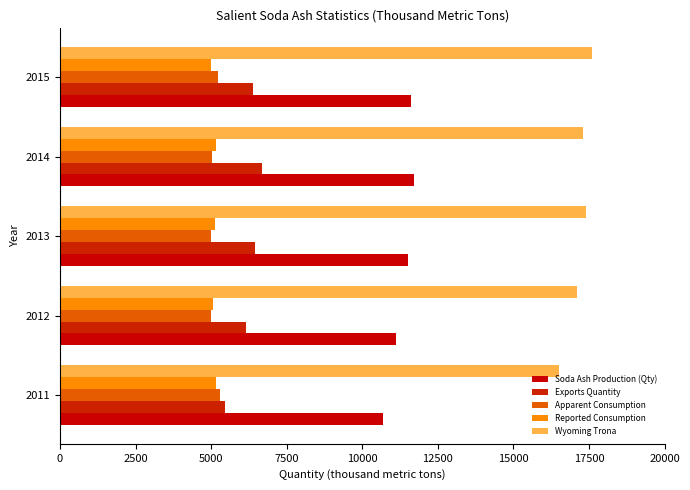

What is the maximum value shown in the chart?

17600